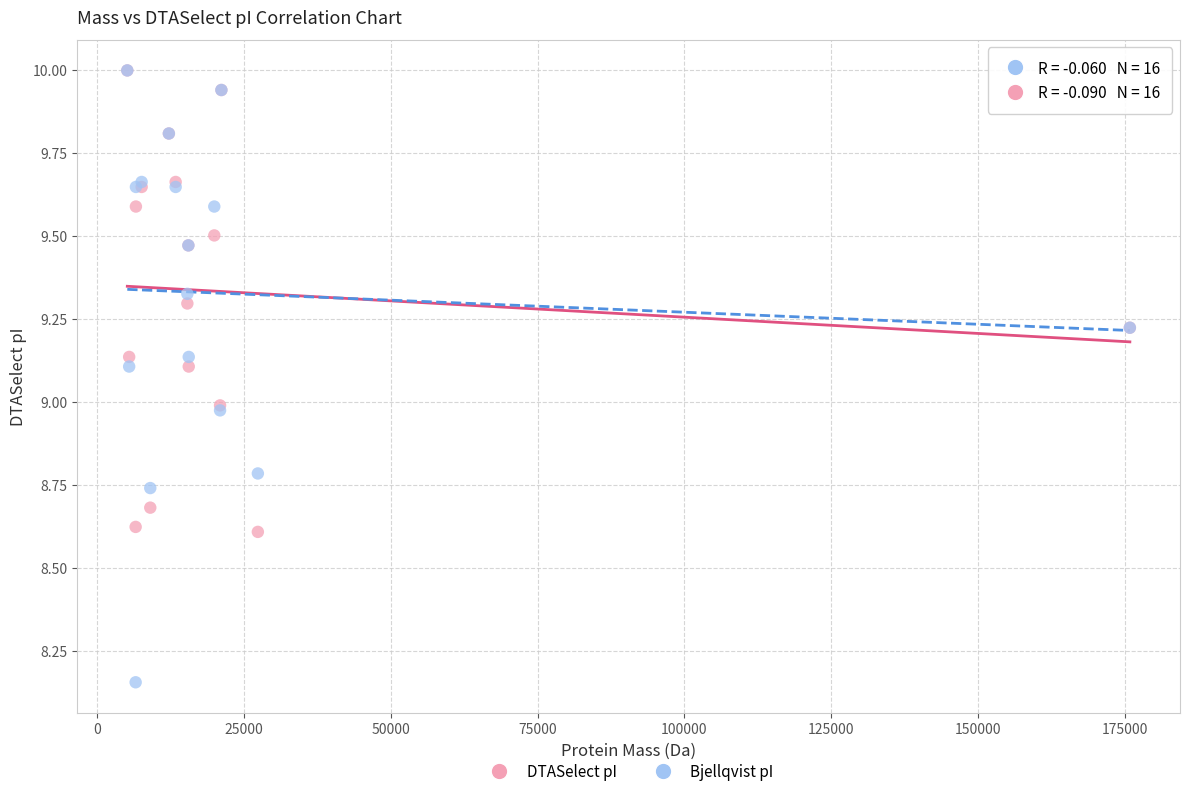

Which series has the widest spread of Y values?

Bjellqvist pI